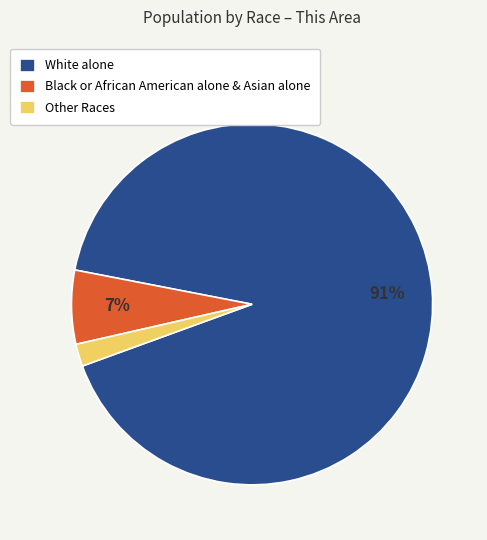

Which slice represents more than half of the pie?

White alone